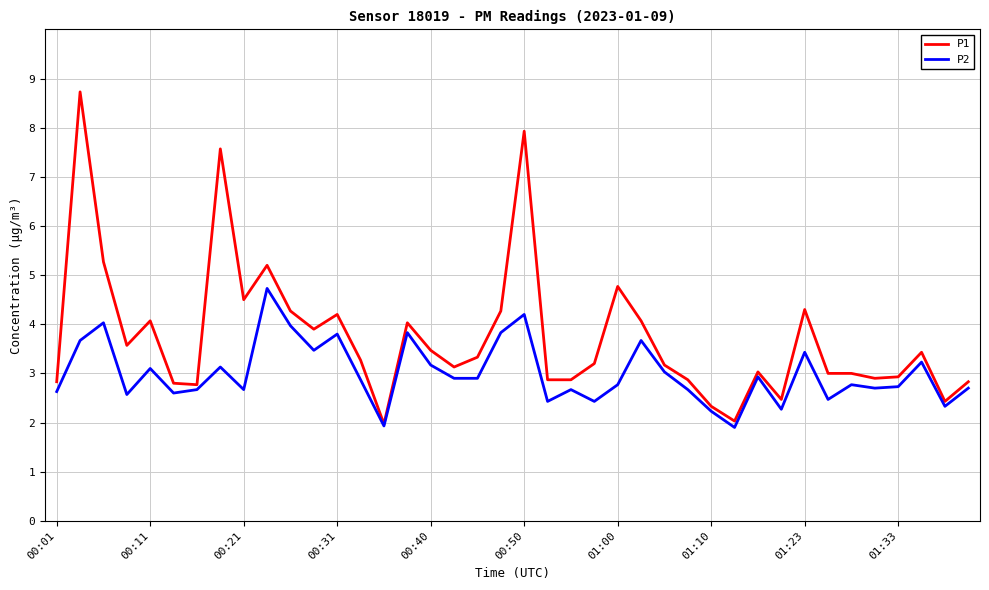

Which series has the largest total across all categories?

P1